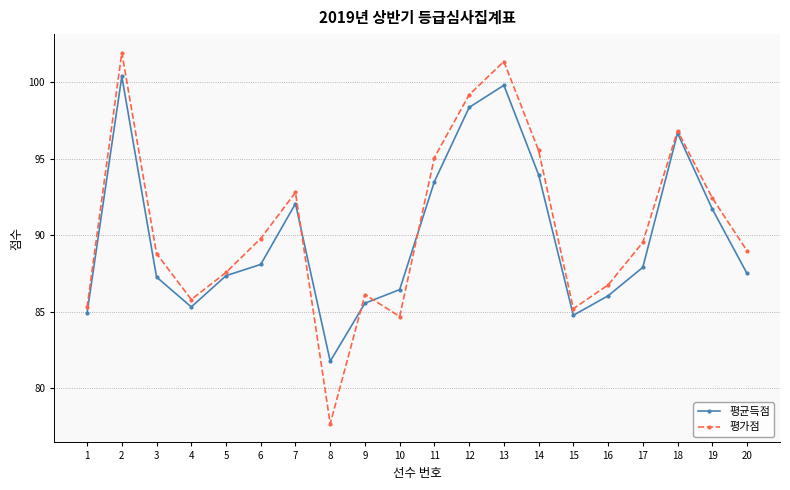

What is the value of the 평가점 point at the 15th from the left?

85.2